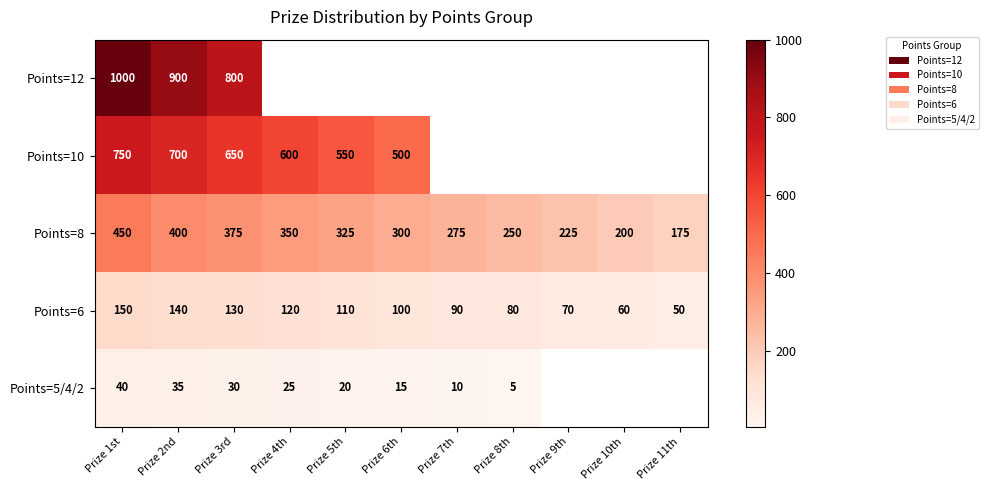

True or false: Points=10 has a value of 1066 at Prize 4th.

False